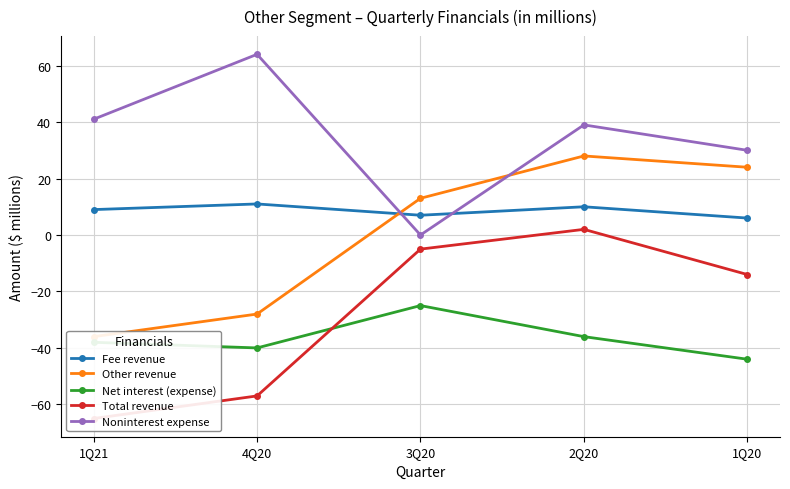

The Total revenue series shows -57 at 4Q20. True or false?

True